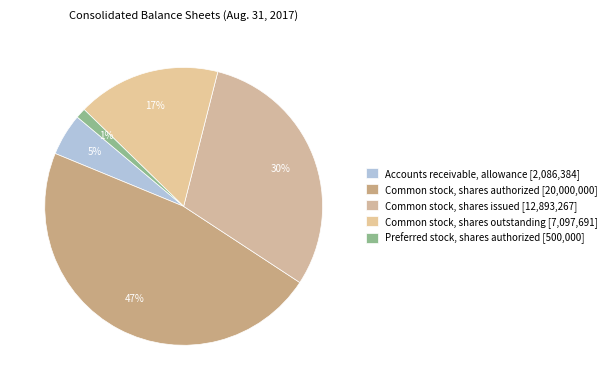

Does Preferred stock, shares authorized account for over 50% of the chart?

No